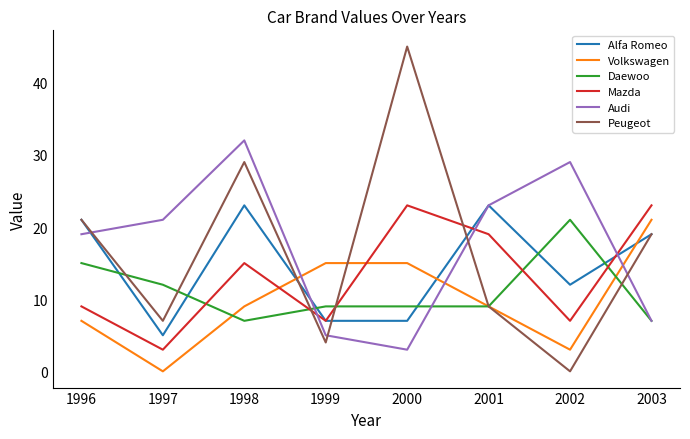

How many intersections are there between Alfa Romeo and Daewoo?

6